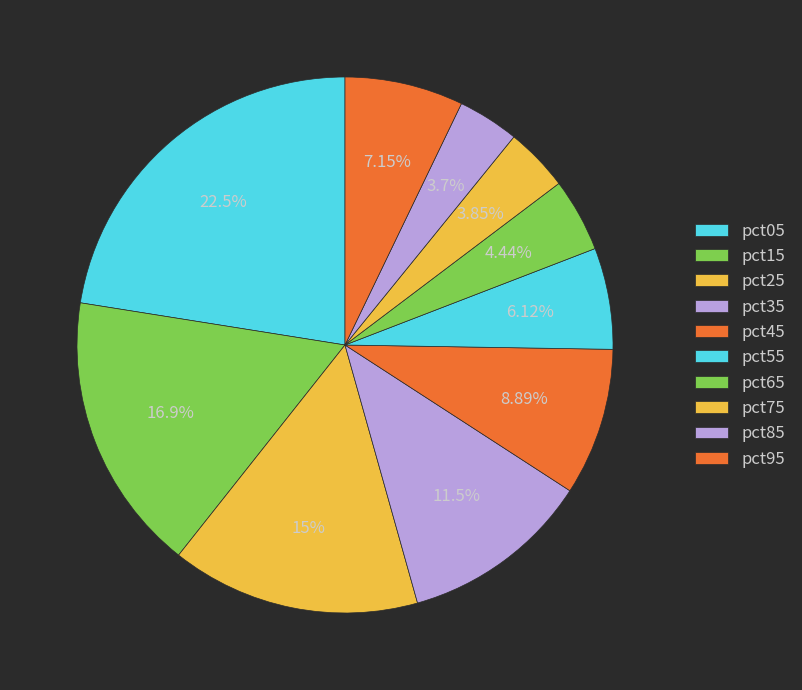

How many slices are in this pie chart?

10